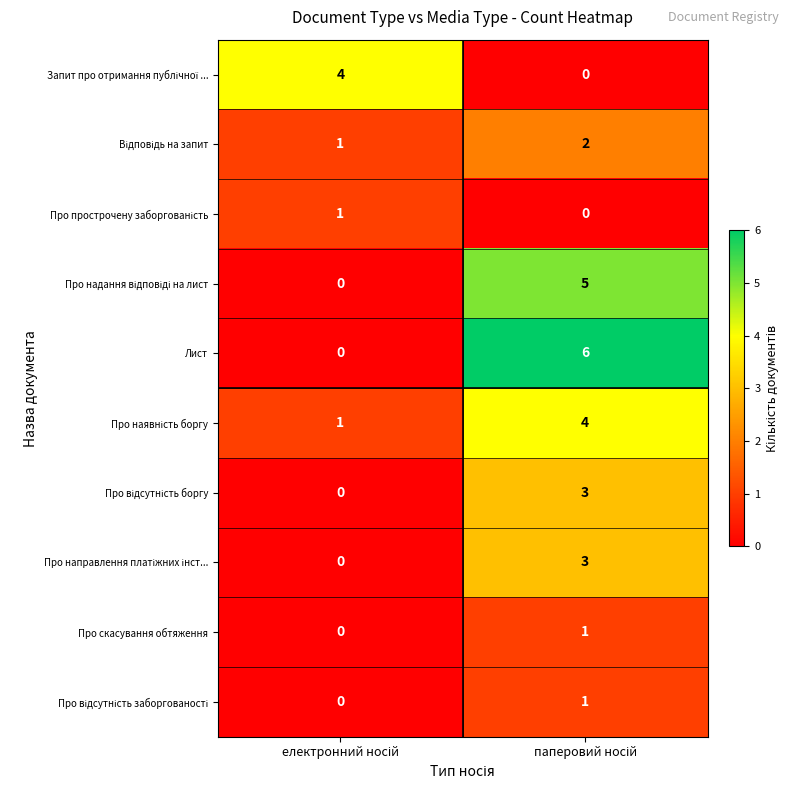

Which series has the largest total across all categories?

Лист